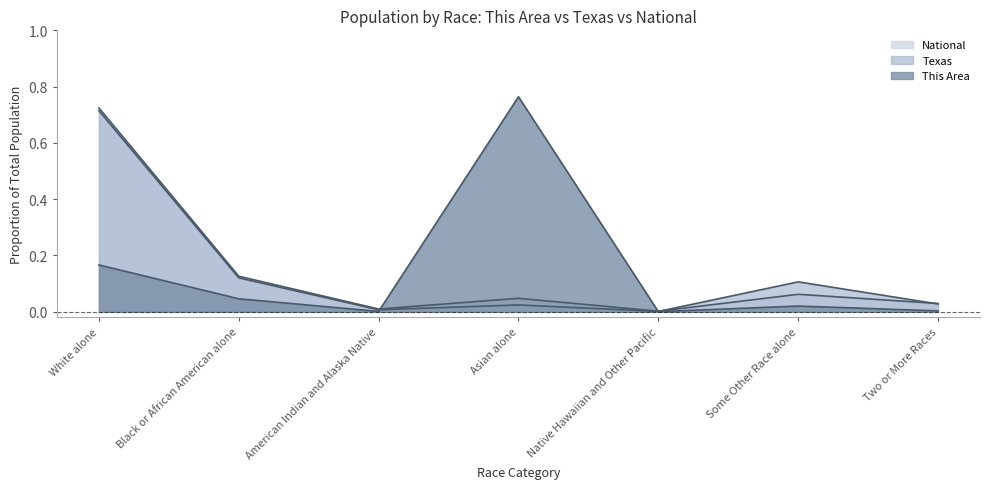

The value of National at Some Other Race alone is 0.1. True or false?

False